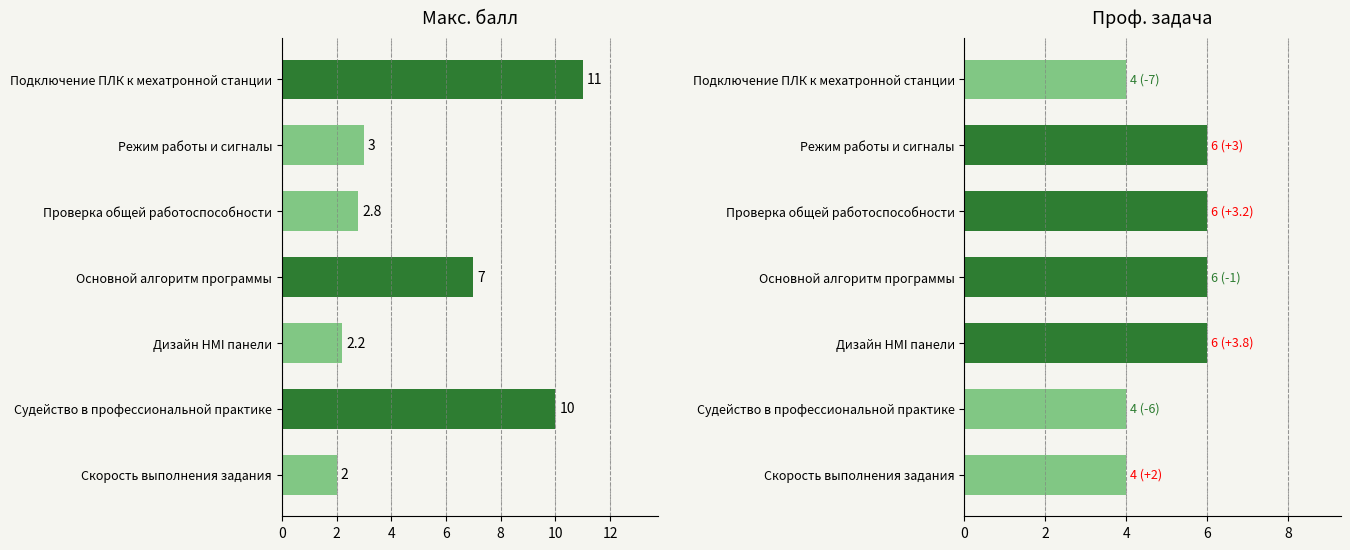

How many values in the Проф. задача series are below 6?

3